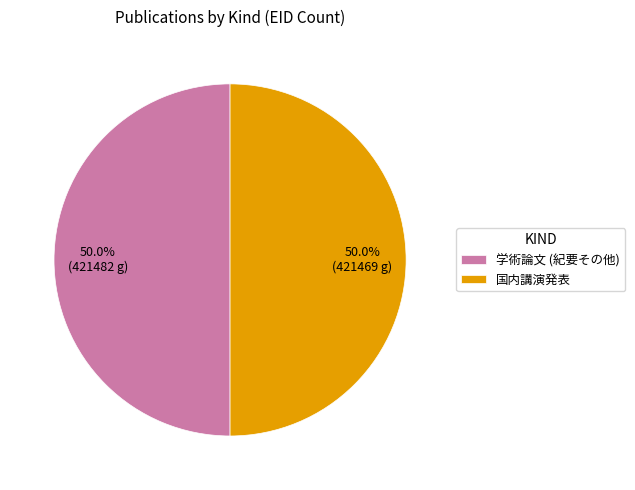

Approximately how many times larger is the value at 学術論文 (紀要その他) compared to 国内講演発表?

1.0